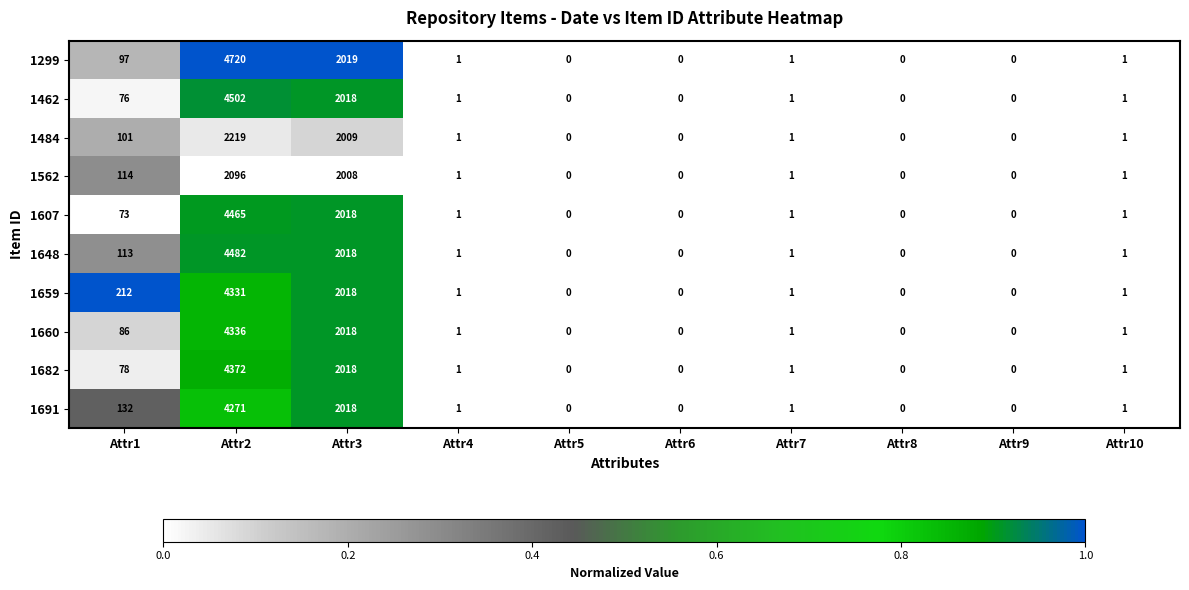

Which series has the widest spread of values?

1299